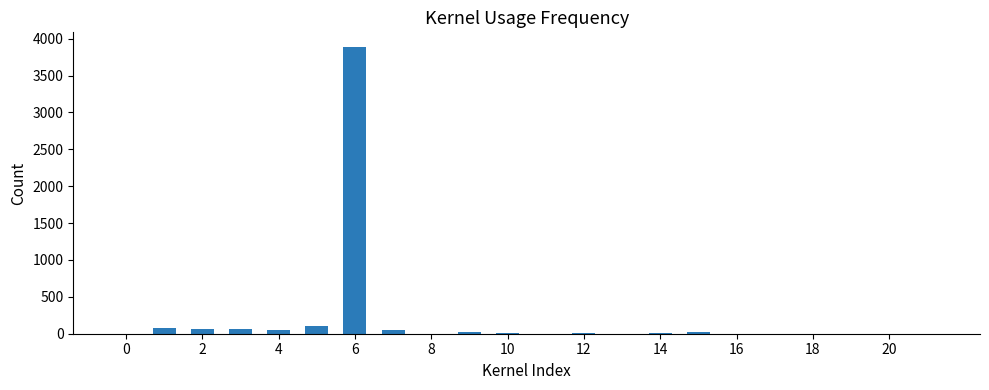

What is the maximum value shown in the chart?

3891.0